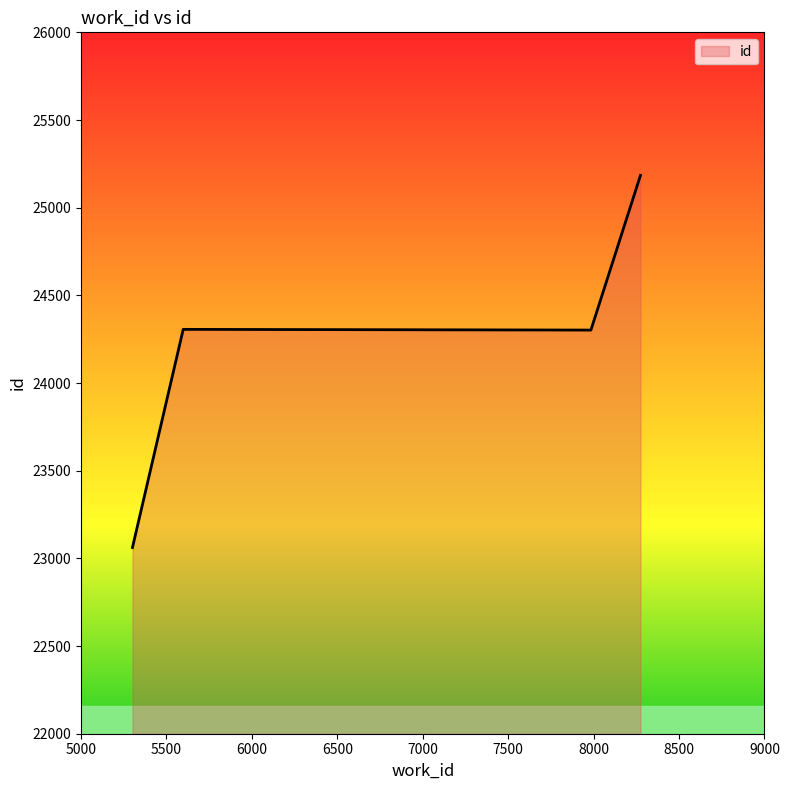

True or false: there are more than 1 points higher than both neighbors.

False